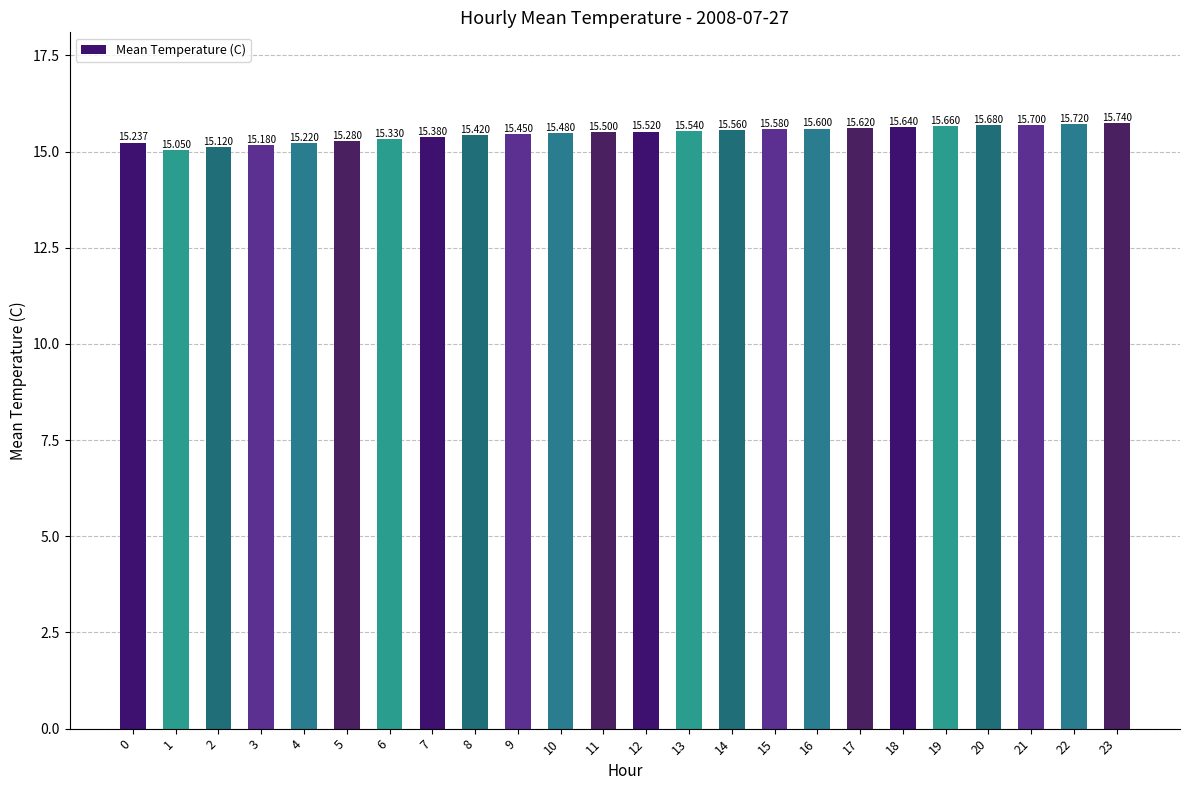

Reading right to left, list all the values displayed in this chart.

15.7	15.7	15.7	15.7	15.7	15.6	15.6	15.6	15.6	15.6	15.5	15.5	15.5	15.5	15.4	15.4	15.4	15.3	15.3	15.2	15.2	15.1	15.1	15.2